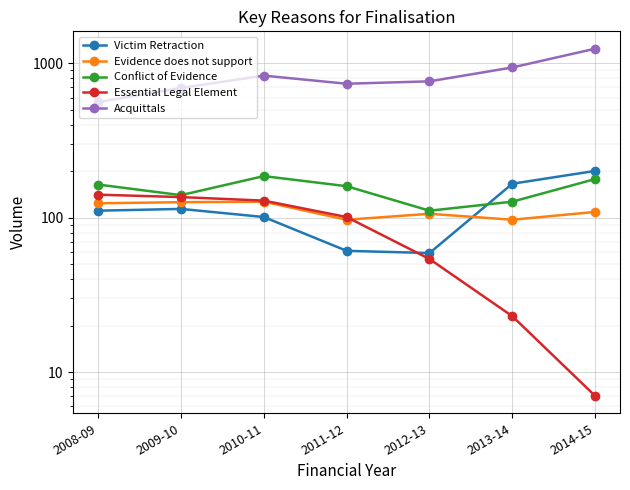

Which has a higher value, 2009-10 or 2011-12?

2009-10